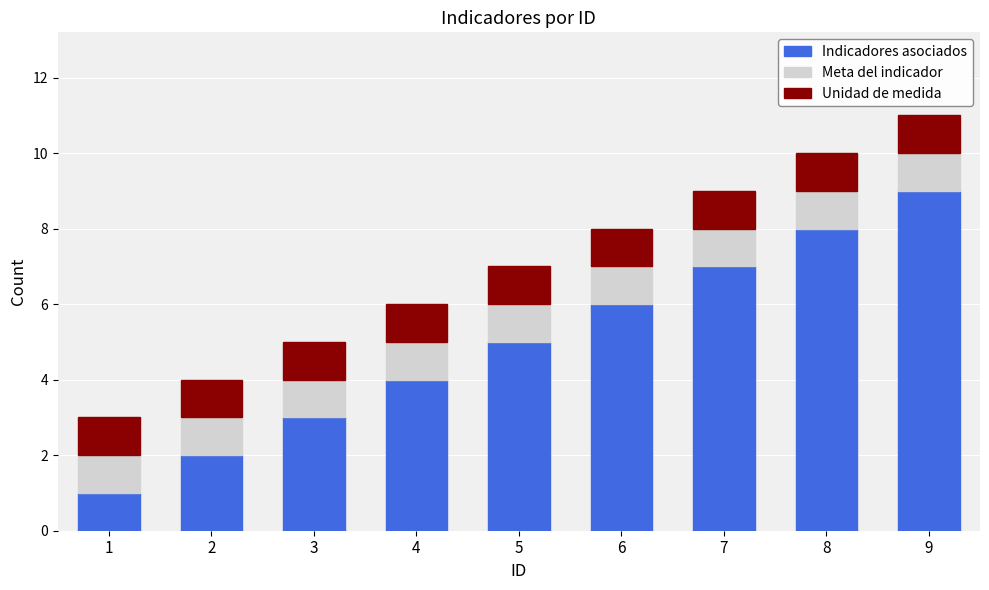

What is the sum of all Indicadores asociados values?

45